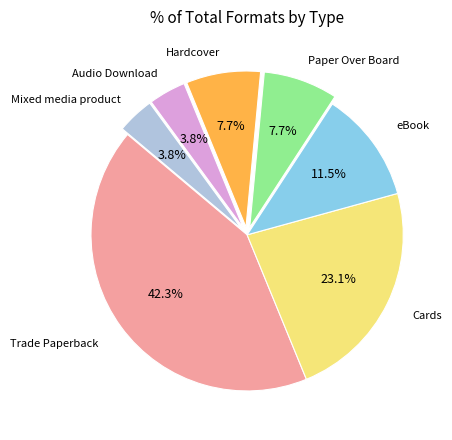

Is there a majority slice in this chart?

No